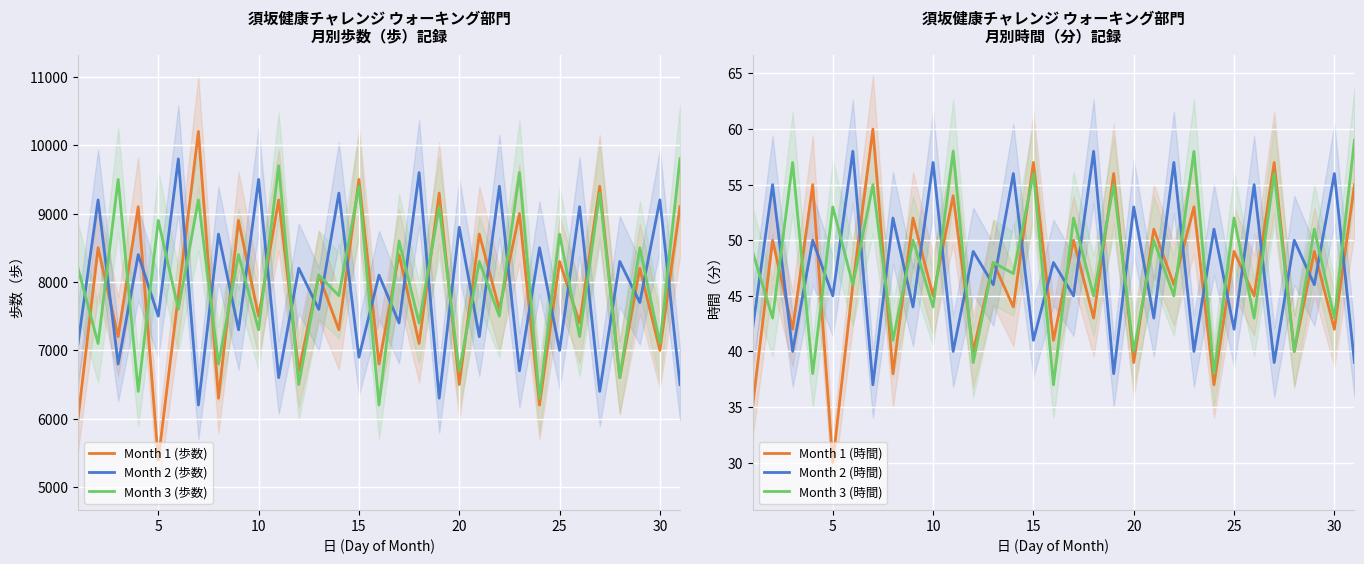

True or false: Month 1 (歩数) and Month 2 (歩数) cross at least once.

True